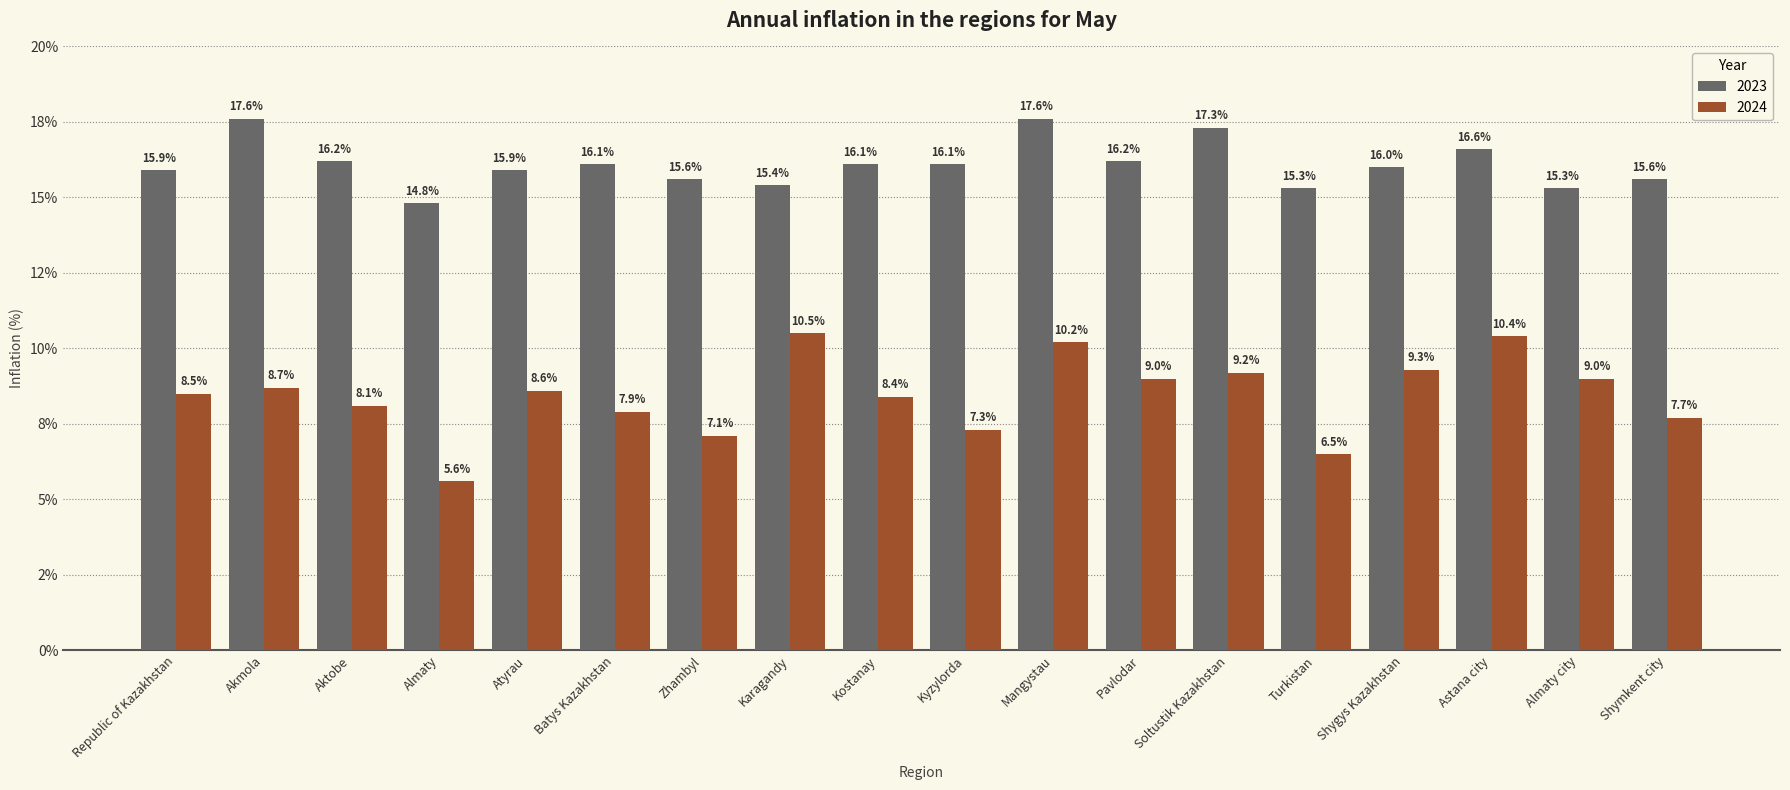

At which label does 2023 reach its peak?

Akmola